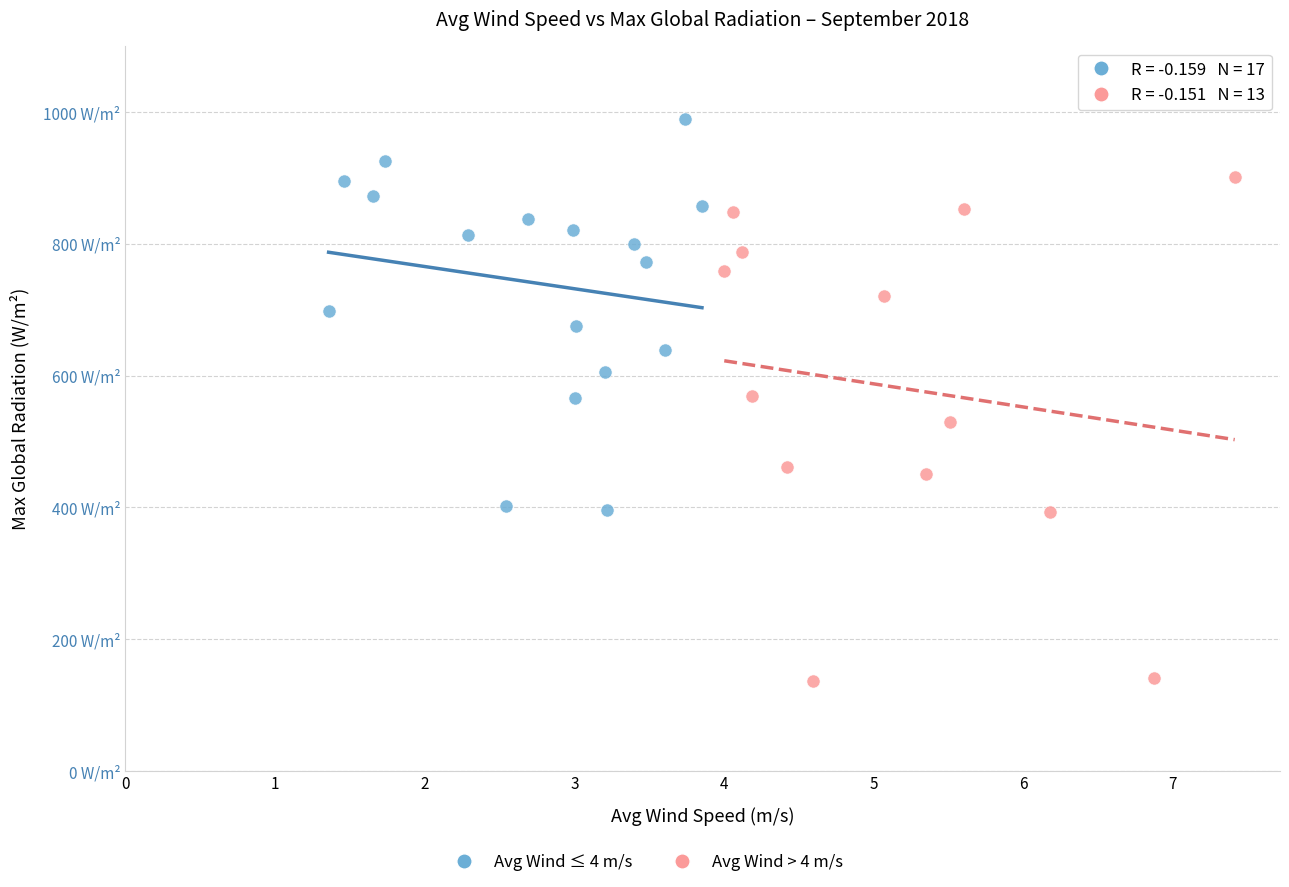

Which series contains the highest Y value?

Avg Wind ≤ 4 m/s